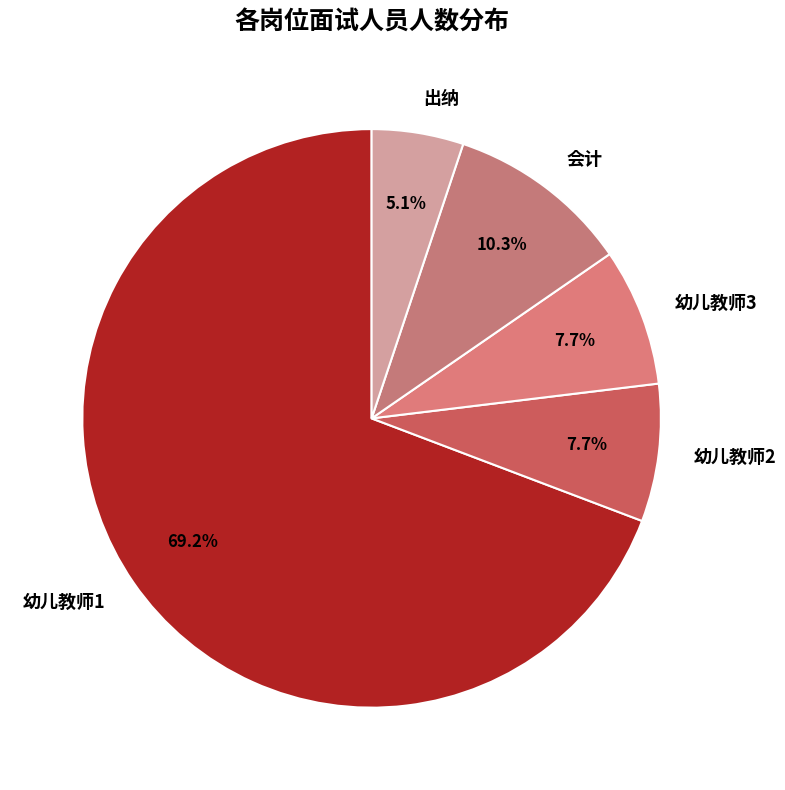

What percentage is the 幼儿教师2 slice, to the nearest percent?

8%